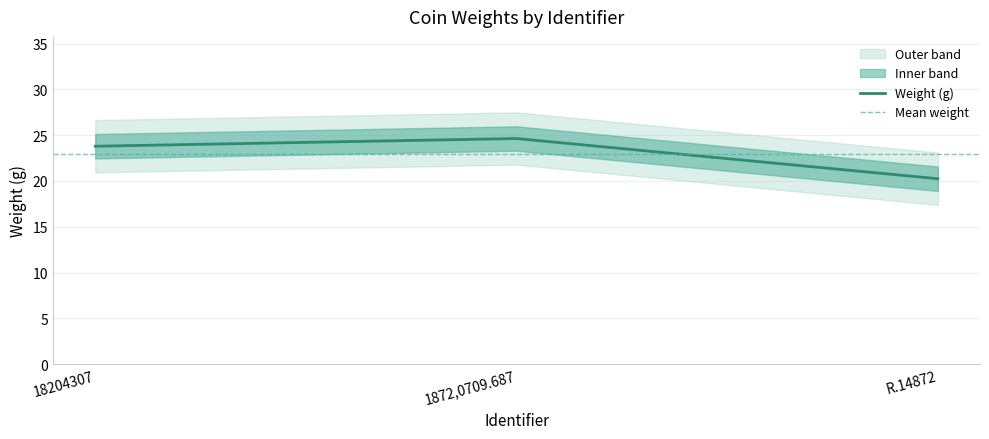

What position from the right is 1872,0709.687?

2